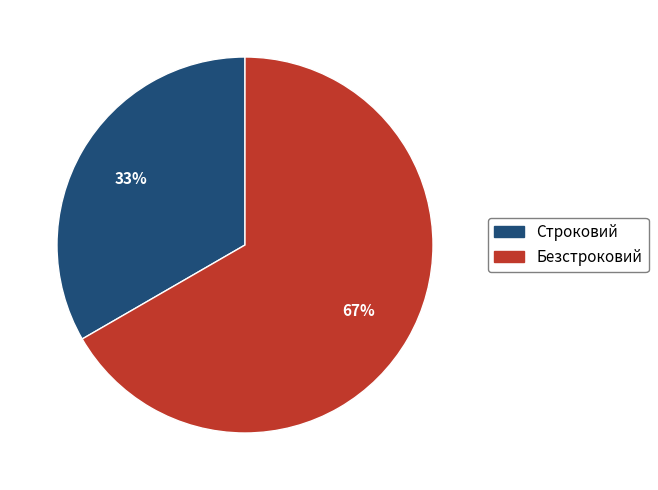

Between Строковий and Безстроковий, which is larger?

Безстроковий